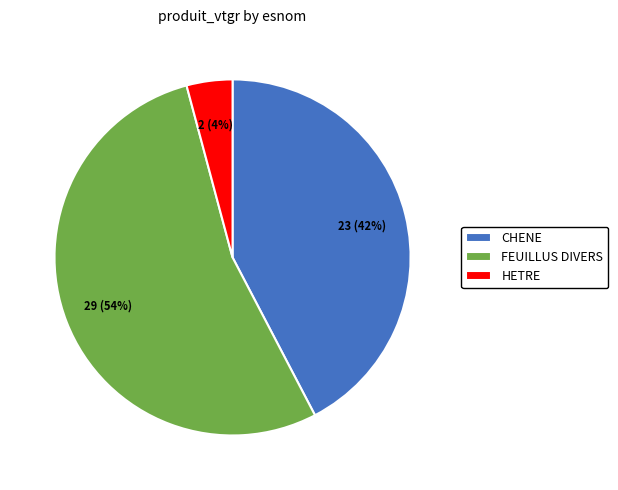

Which has a higher value, FEUILLUS DIVERS or CHENE?

FEUILLUS DIVERS